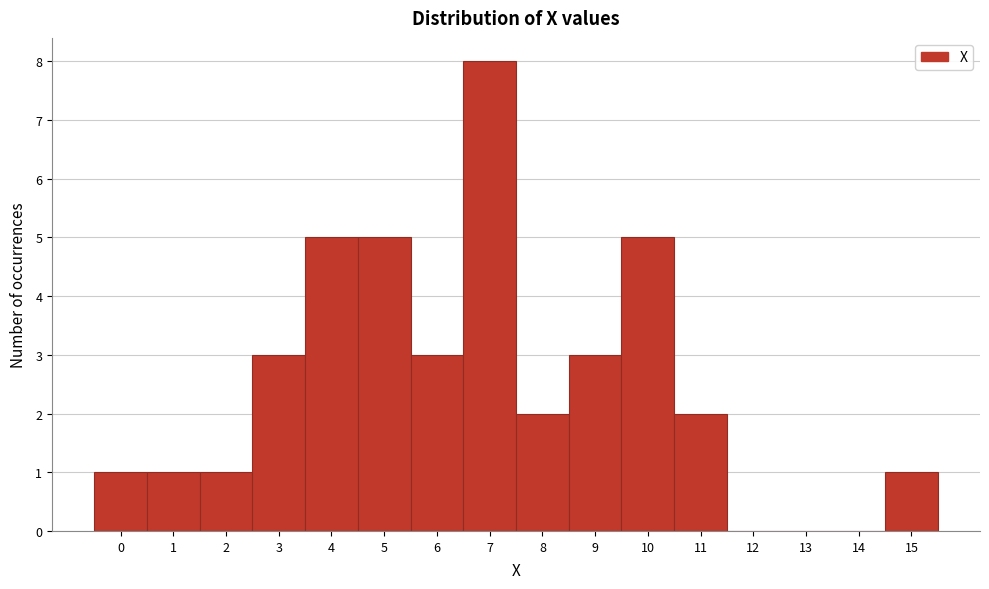

Reading right to left, list all the values displayed in this chart.

15=1	14=0	13=0	12=0	11=2	10=5	9=3	8=2	7=8	6=3	5=5	4=5	3=3	2=1	1=1	0=1